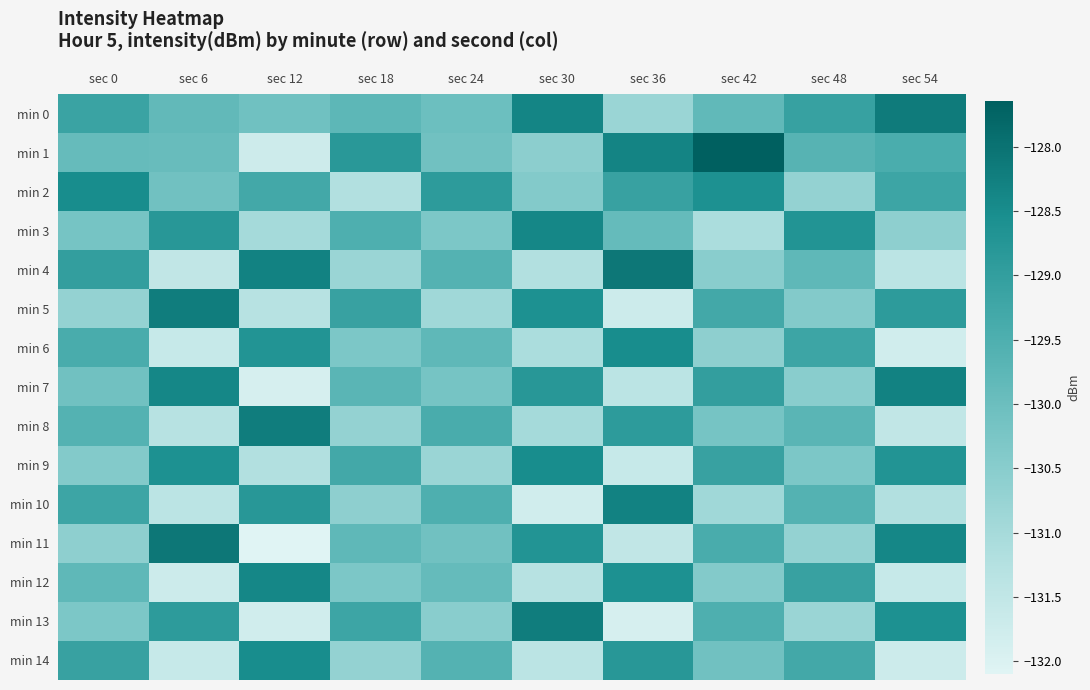

List the series in order of their peak value, lowest first.

min 2, min 6, min 9, min 14, min 3, min 12, min 7, min 10, min 5, min 8, min 13, min 0, min 4, min 11, min 1